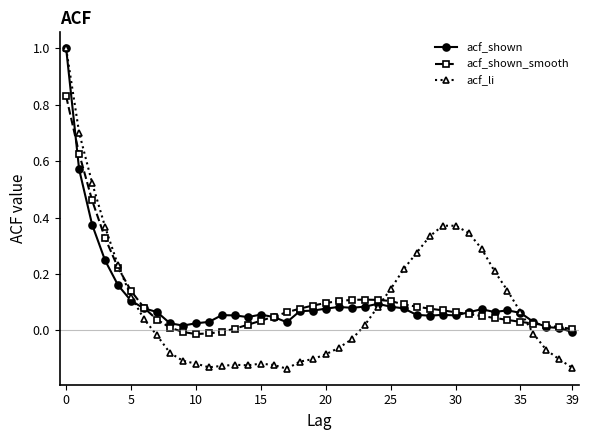

True or false: acf_shown_smooth has more than 0 interior local peaks.

True